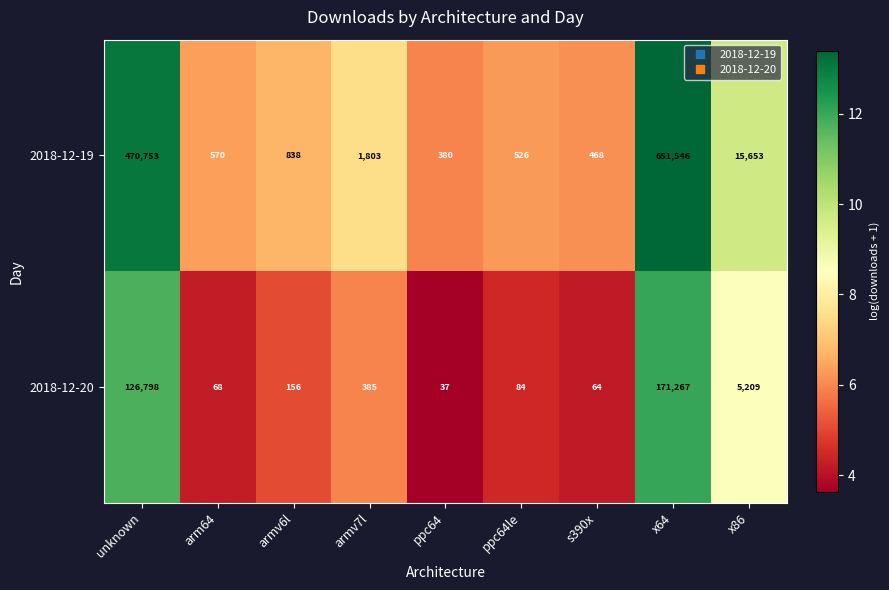

Reading left to right, extract all data points from this chart.

2018-12-19: 470753	570	838	1803	380	526	468	651546	15653
2018-12-20: 126798	68	156	385	37	84	64	171267	5209